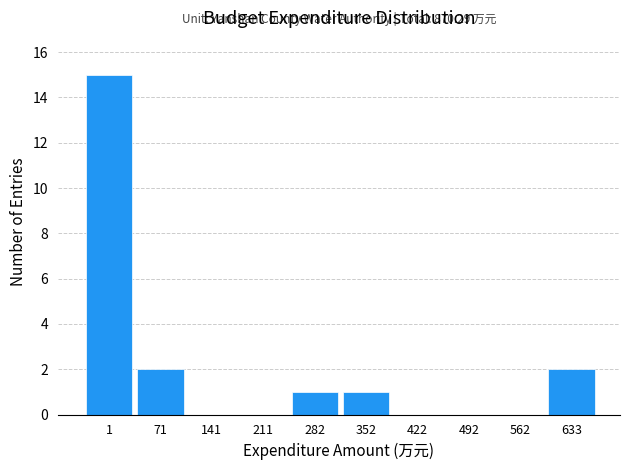

Reading left to right, extract all data points from this chart.

1=15	71=2	141=0	211=0	282=1	352=1	422=0	492=0	562=0	633=2